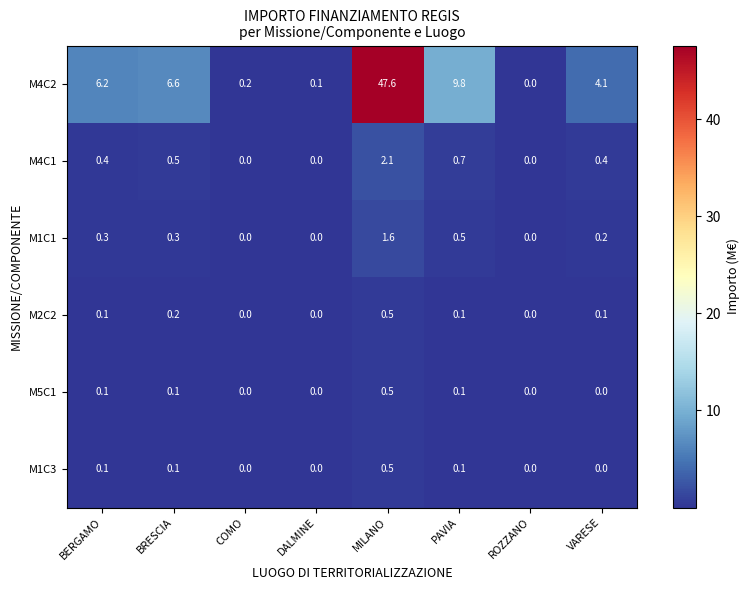

What is the sum of all M2C2 values?

1.0